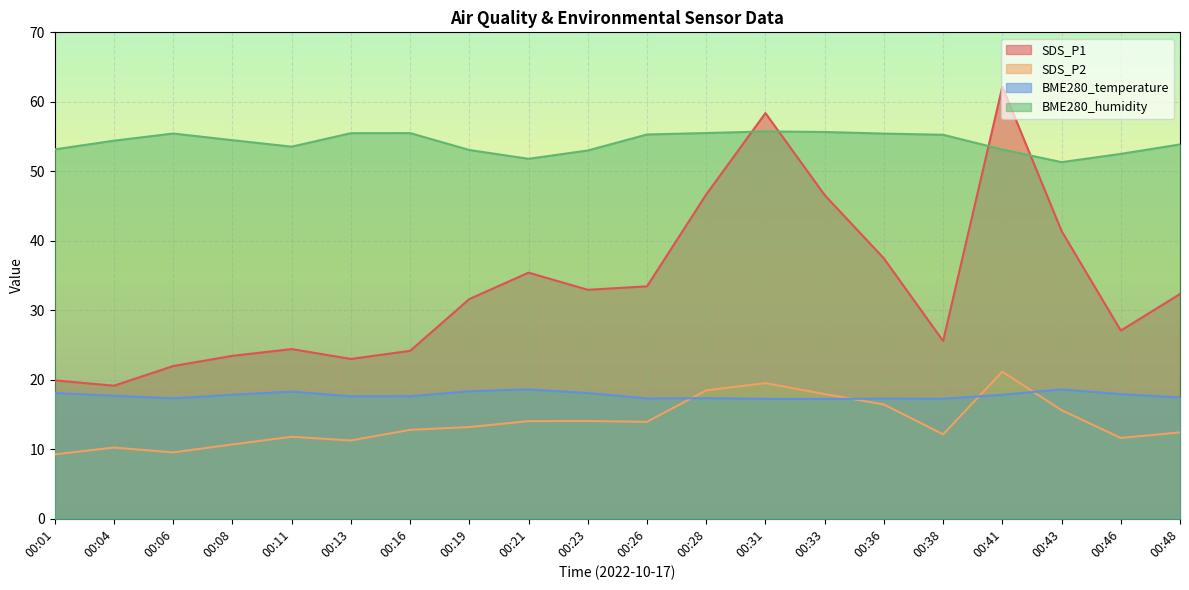

Reading right to left, transcribe all the data shown in this chart.

SDS_P1: 00:48=32.4	00:46=27.1	00:43=41.4	00:41=62.2	00:38=25.6	00:36=37.5	00:33=46.6	00:31=58.4	00:28=46.7	00:26=33.5	00:23=33.0	00:21=35.4	00:19=31.6	00:16=24.2	00:13=23.0	00:11=24.4	00:08=23.4	00:06=22.0	00:04=19.1	00:01=19.9
SDS_P2: 00:48=12.4	00:46=11.6	00:43=15.6	00:41=21.2	00:38=12.2	00:36=16.4	00:33=17.9	00:31=19.5	00:28=18.5	00:26=13.9	00:23=14.1	00:21=14.1	00:19=13.2	00:16=12.8	00:13=11.3	00:11=11.8	00:08=10.7	00:06=9.6	00:04=10.2	00:01=9.3
BME280_temperature: 00:48=17.5	00:46=17.9	00:43=18.6	00:41=17.9	00:38=17.3	00:36=17.3	00:33=17.2	00:31=17.3	00:28=17.4	00:26=17.3	00:23=18.1	00:21=18.6	00:19=18.4	00:16=17.6	00:13=17.6	00:11=18.3	00:08=17.9	00:06=17.3	00:04=17.7	00:01=18.1
BME280_humidity: 00:48=53.9	00:46=52.5	00:43=51.3	00:41=53.1	00:38=55.3	00:36=55.4	00:33=55.7	00:31=55.7	00:28=55.5	00:26=55.3	00:23=53.0	00:21=51.8	00:19=53.1	00:16=55.5	00:13=55.5	00:11=53.5	00:08=54.5	00:06=55.4	00:04=54.4	00:01=53.2